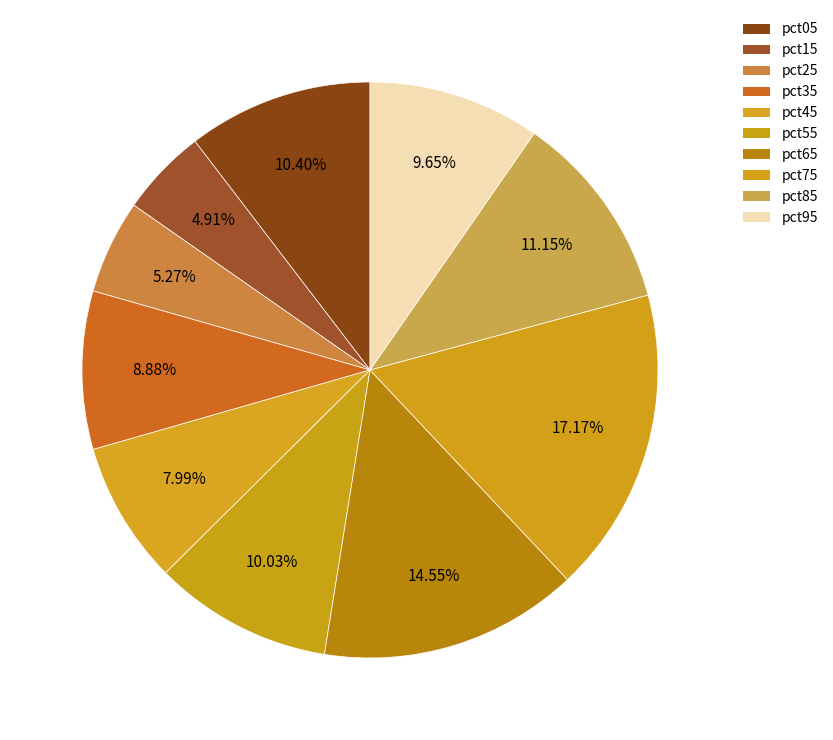

Is there any slice that represents more than half of the pie?

No